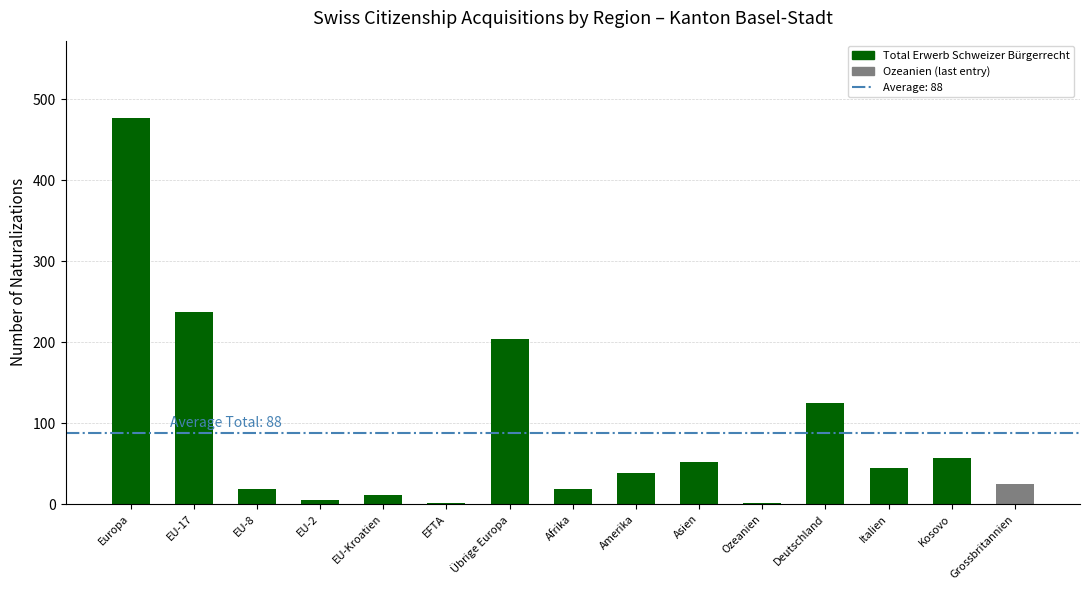

At which category does the chart reach its peak across all series?

Europa